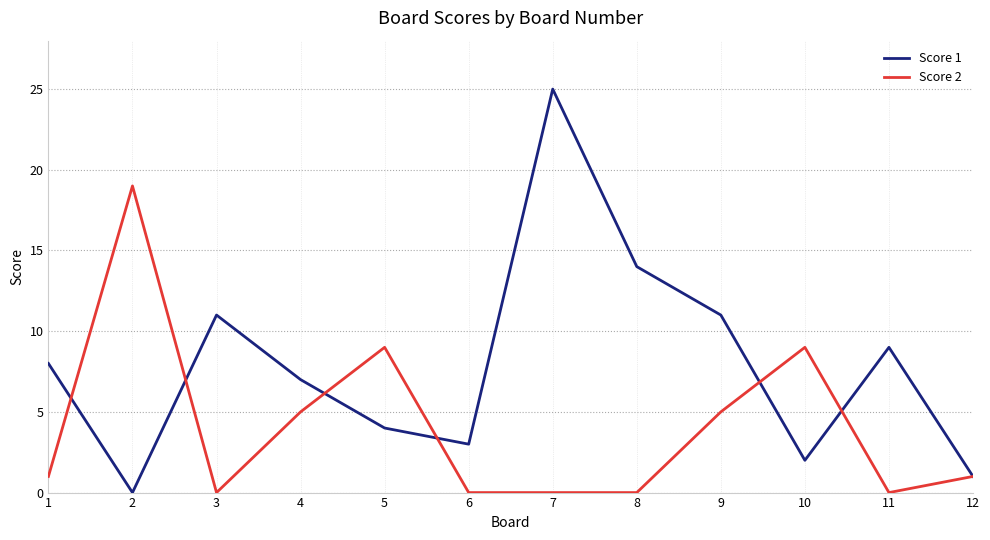

At how many categories does at least one series exceed 21?

1